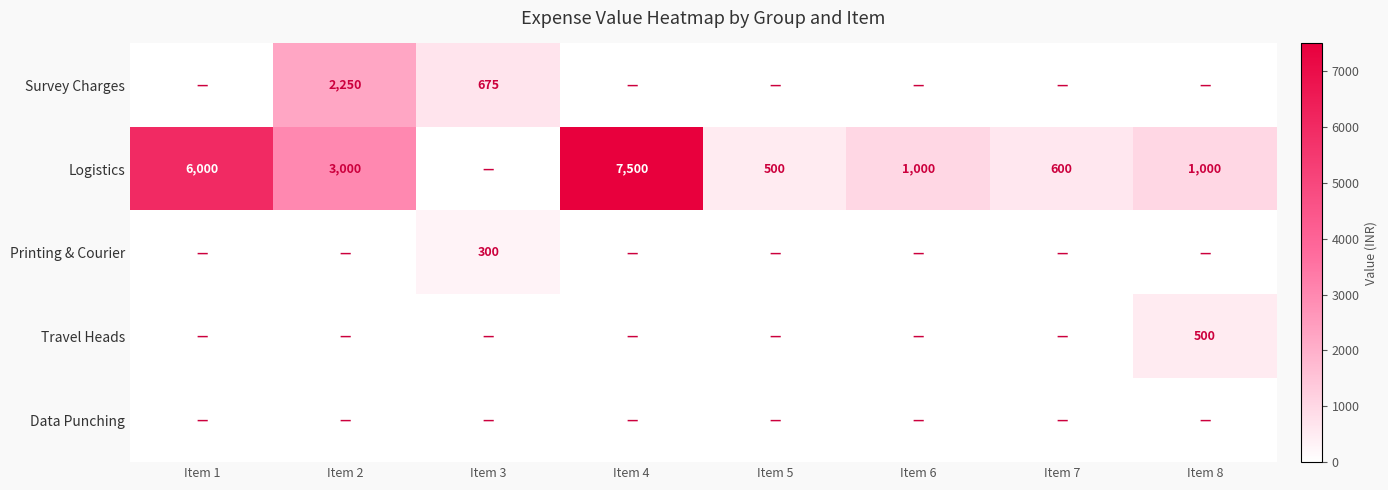

True or false: Logistics has a value of 1000 at Item 6.

True